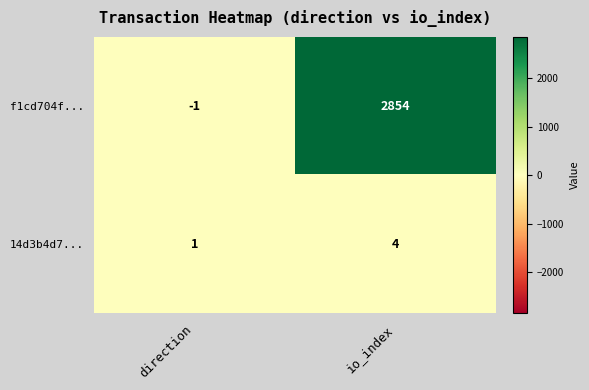

Reading left to right, transcribe all the data shown in this chart.

f1cd704f...: -1	2854
14d3b4d7...: 1	4